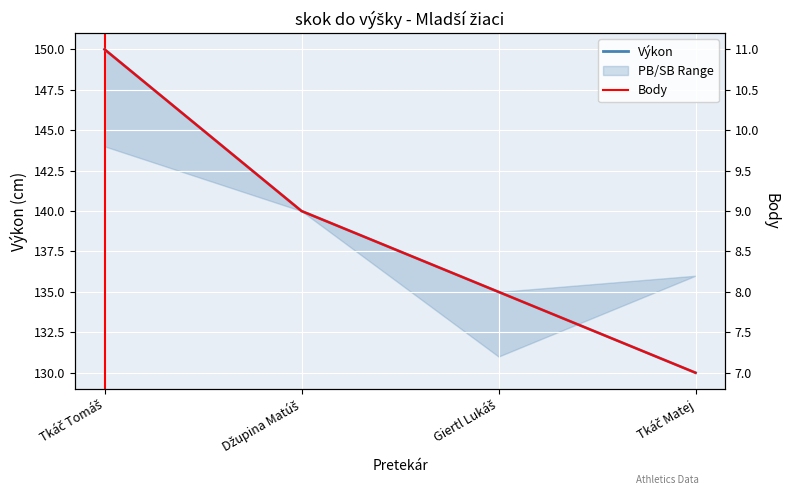

Between Giertl Lukáš and Tkáč Matej, which is larger?

Giertl Lukáš